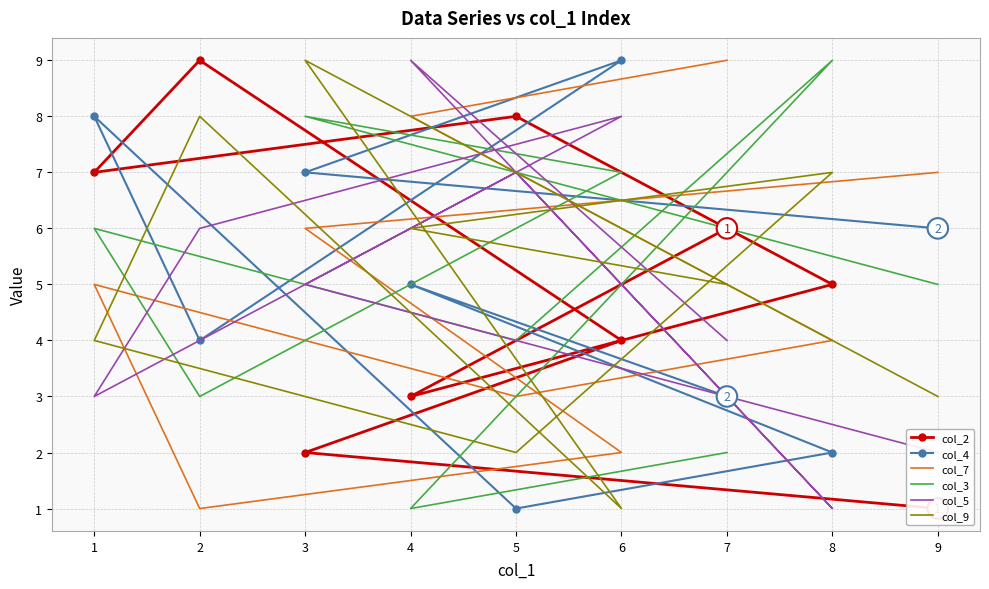

How many times do col_2 and col_9 cross each other?

3